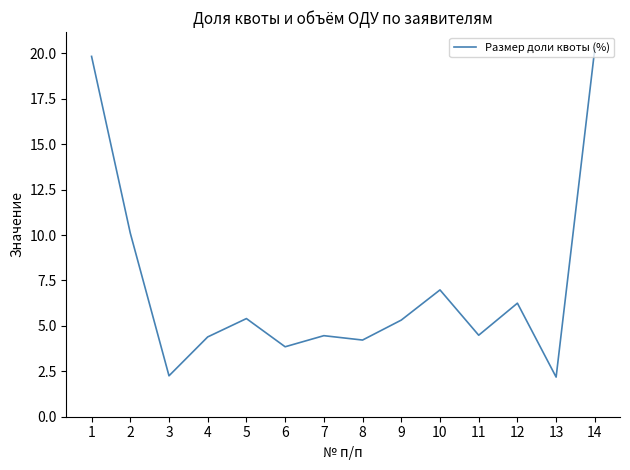

What is the ratio of the value at 9 to the value at 5?

1.0